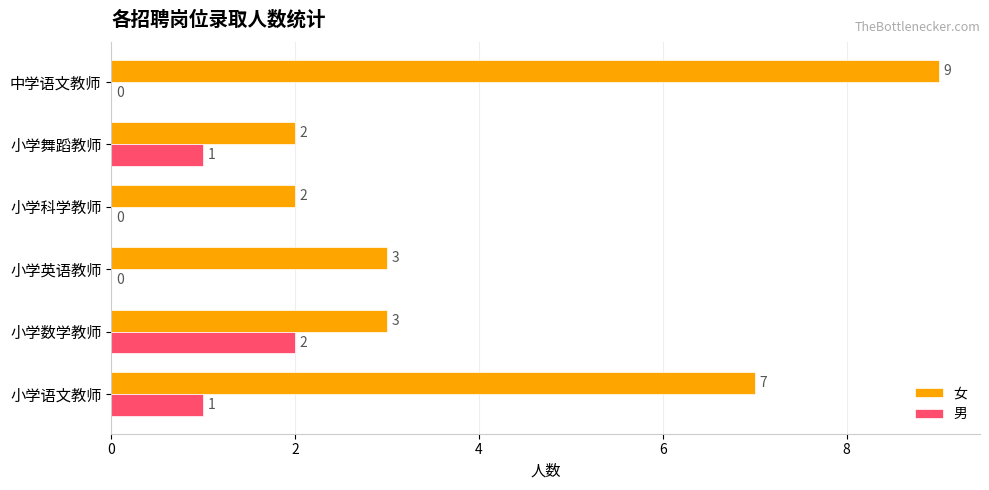

The 男 series shows 0 at 中学语文教师. True or false?

True